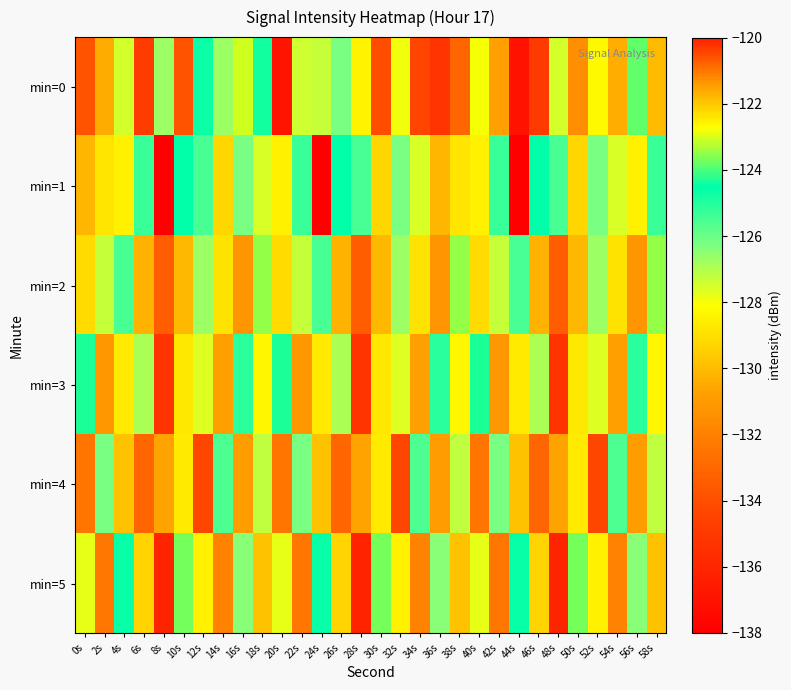

What is the difference between the highest and lowest values at 22s?

7.1